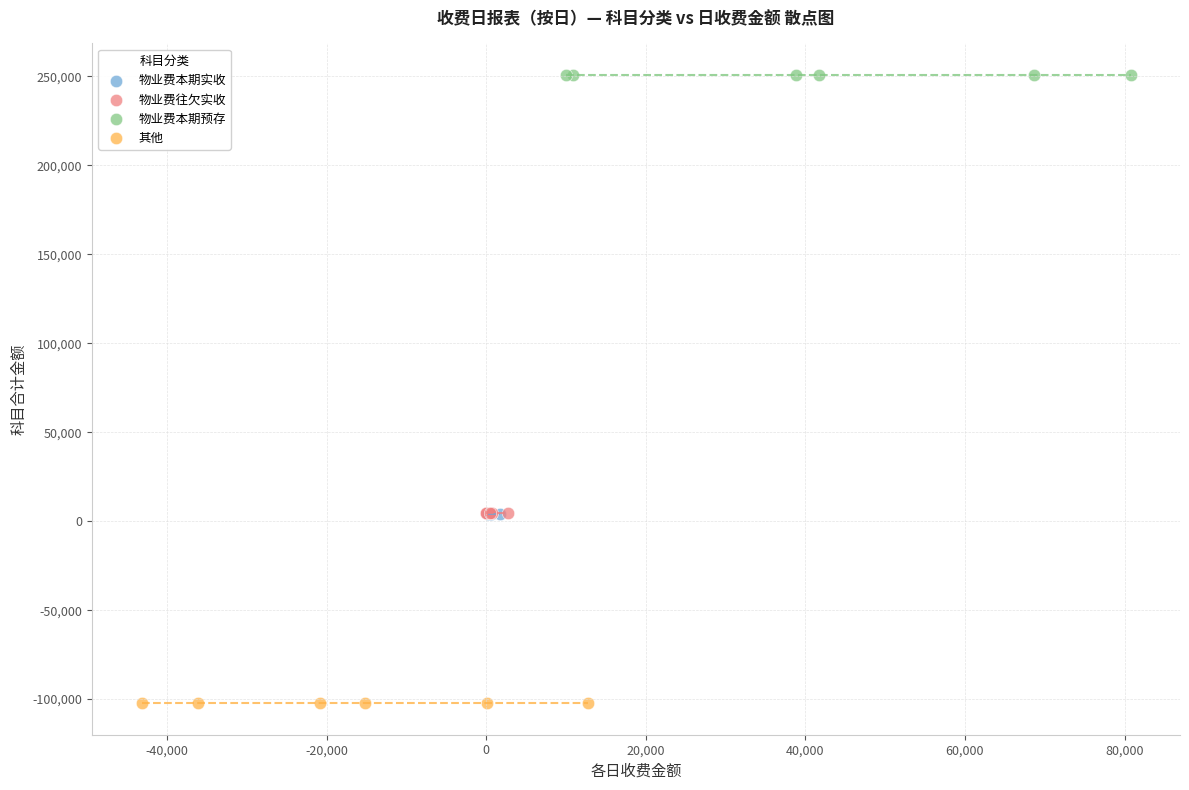

What are all the series names shown in the legend?

物业费本期实收, 物业费往欠实收, 物业费本期预存, 其他